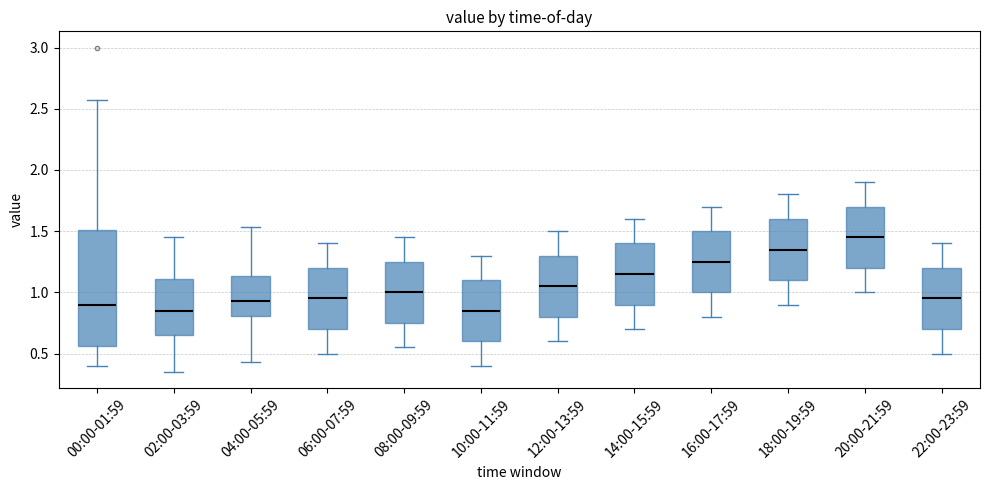

Which box is the tallest, from its lower edge to its upper edge?

00:00-01:59